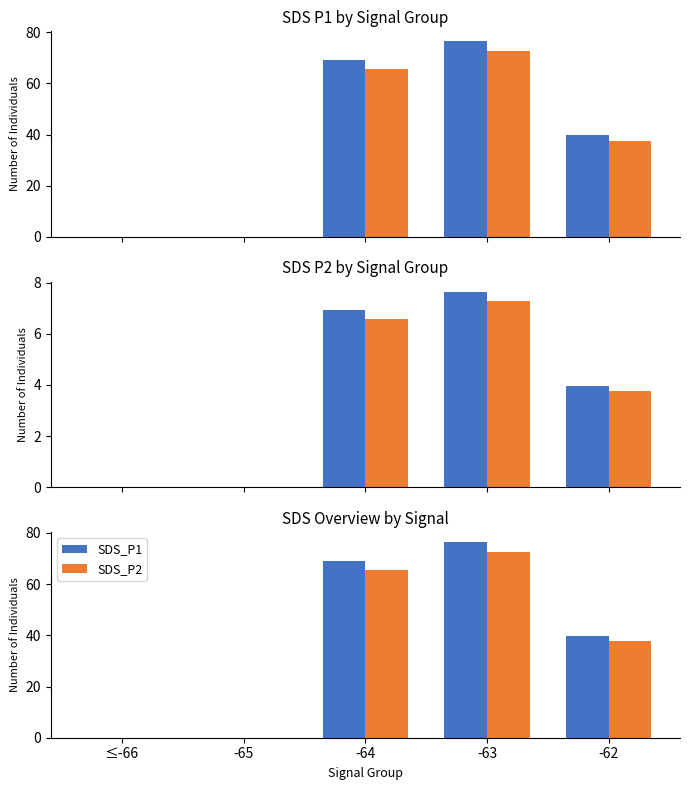

True or false: SDS_P2 has a value of 40.0 at -65.

False